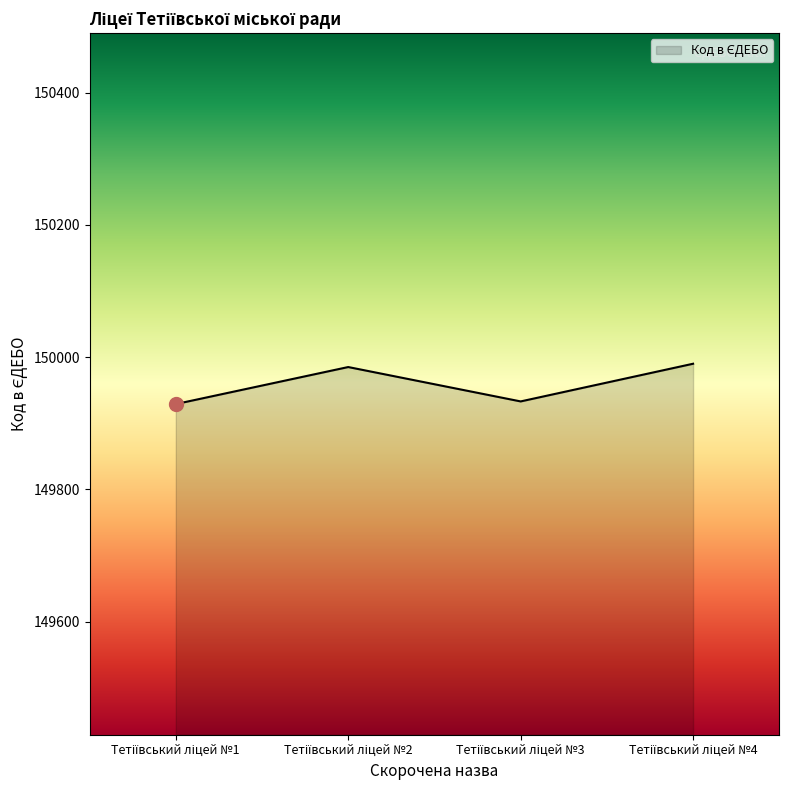

True or false: there are more than 0 points higher than both neighbors.

True